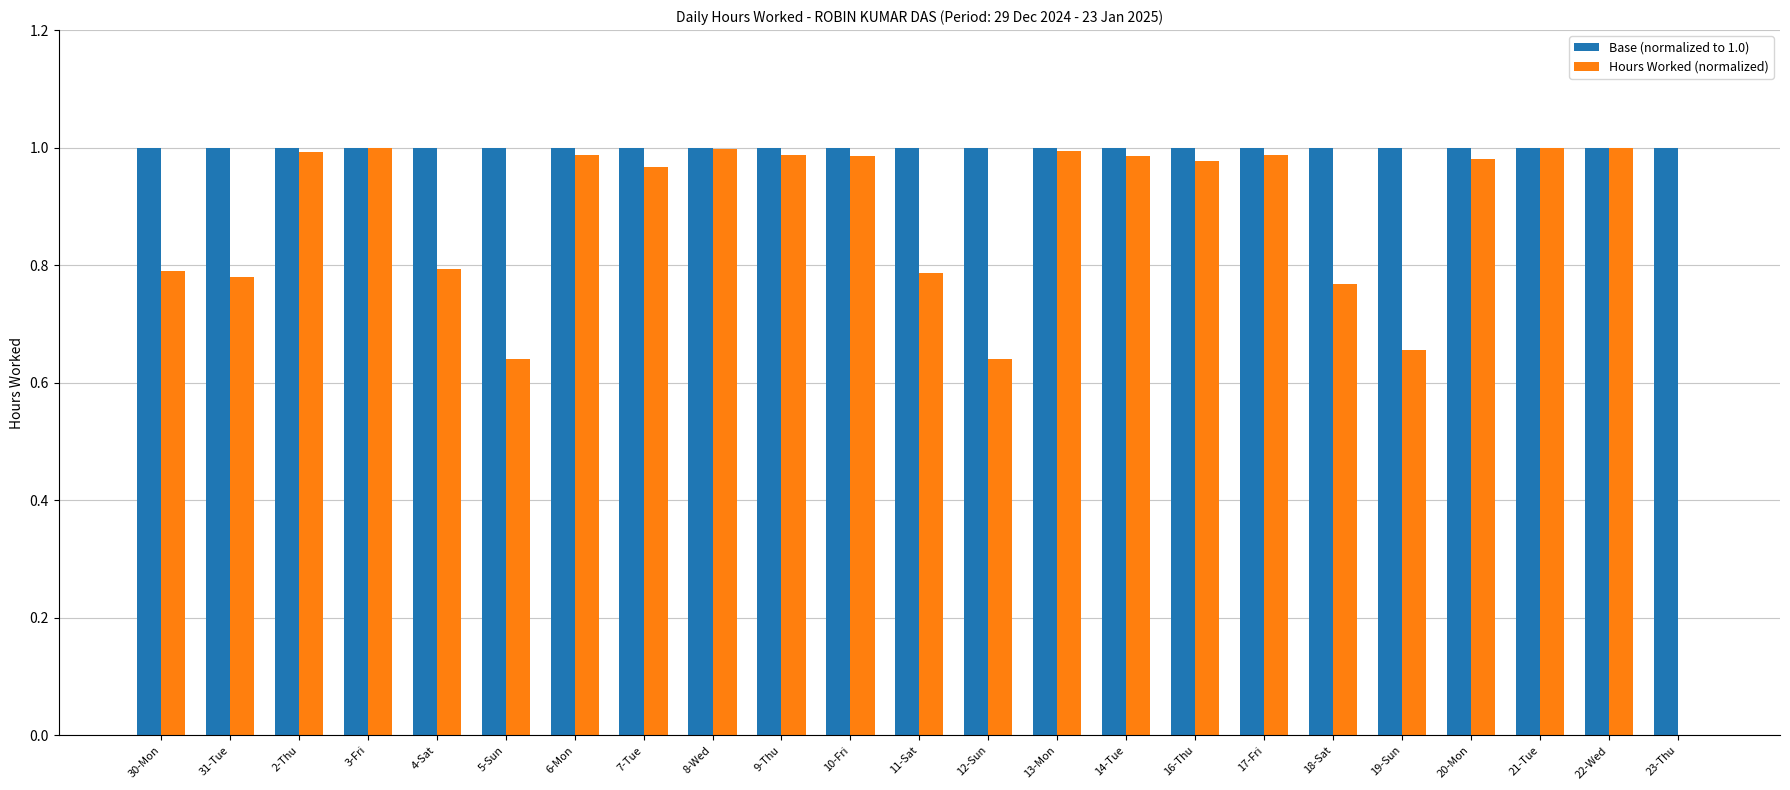

True or false: Base (normalized to 1.0) has a value of 1.8 at 17-Fri.

False